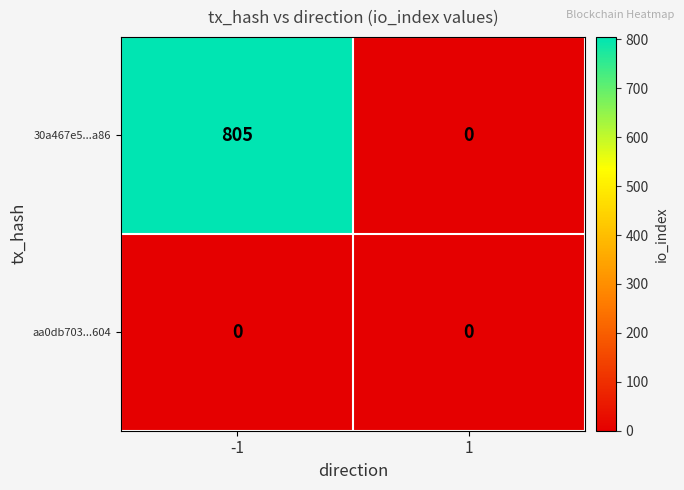

Which series has the widest spread of values?

30a467e5...a86